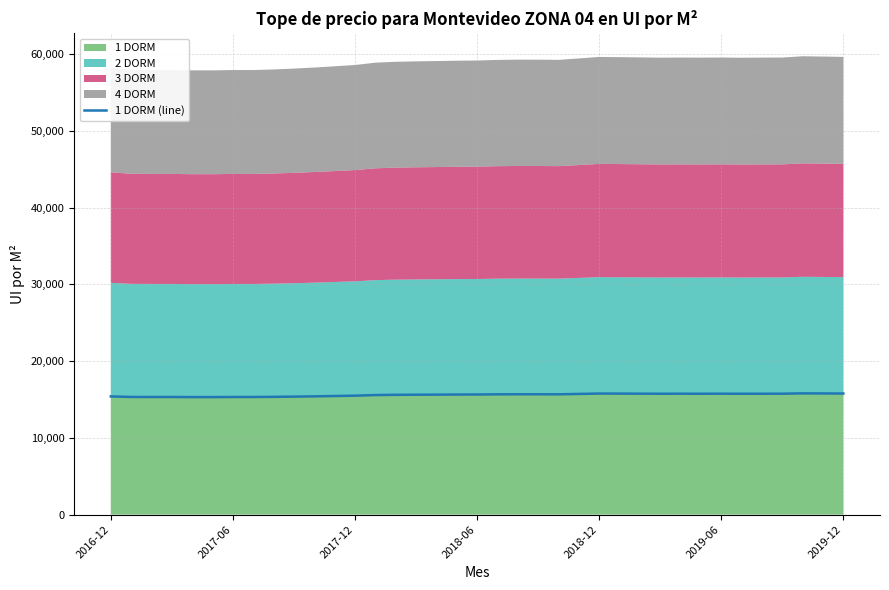

What is the highest value of the 1 DORM series?

15799